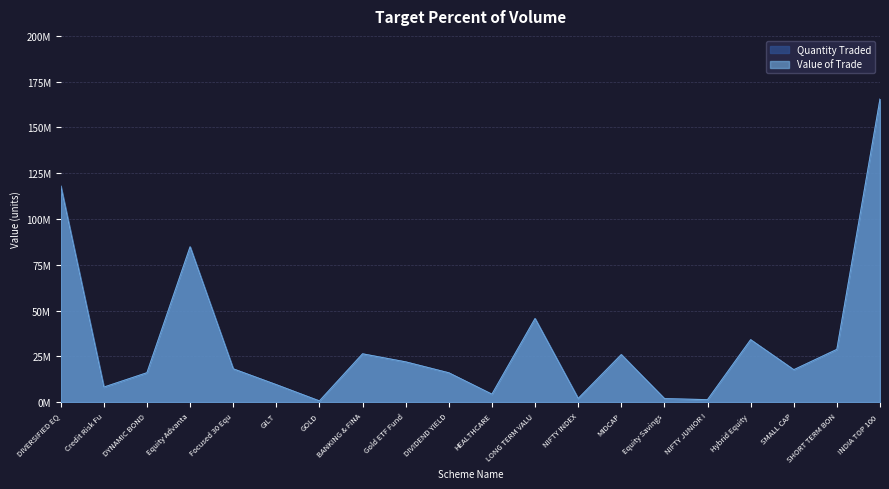

What are all the series names shown in the legend?

Quantity Traded, Value of Trade